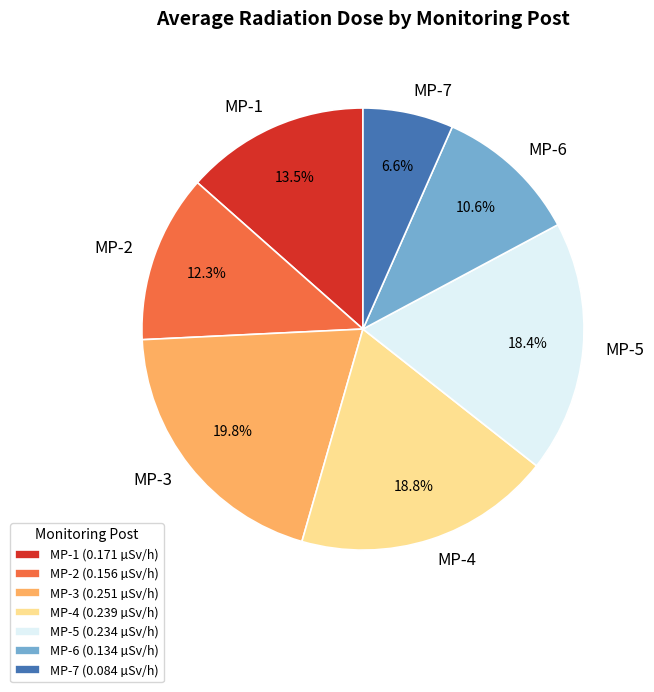

What is the largest slice in the pie chart?

MP-3